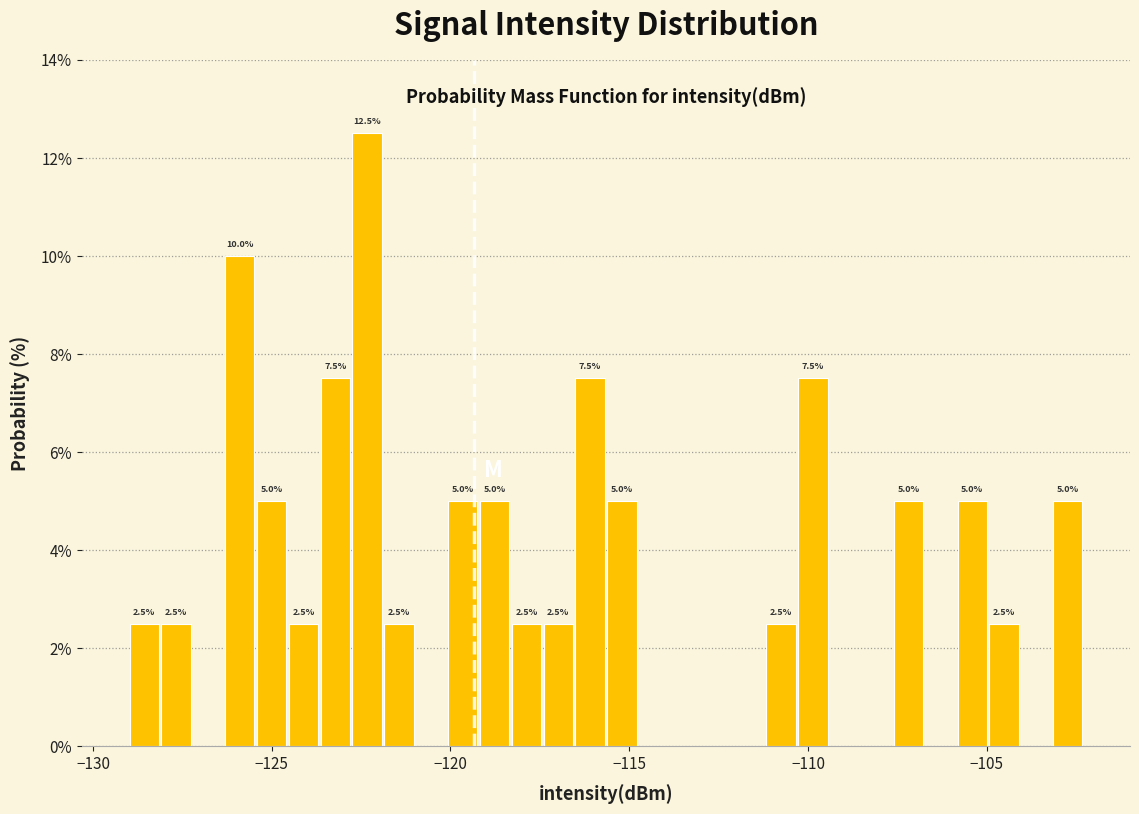

Read against the x-axis, roughly where is the centre of the tallest bar?

-122.5